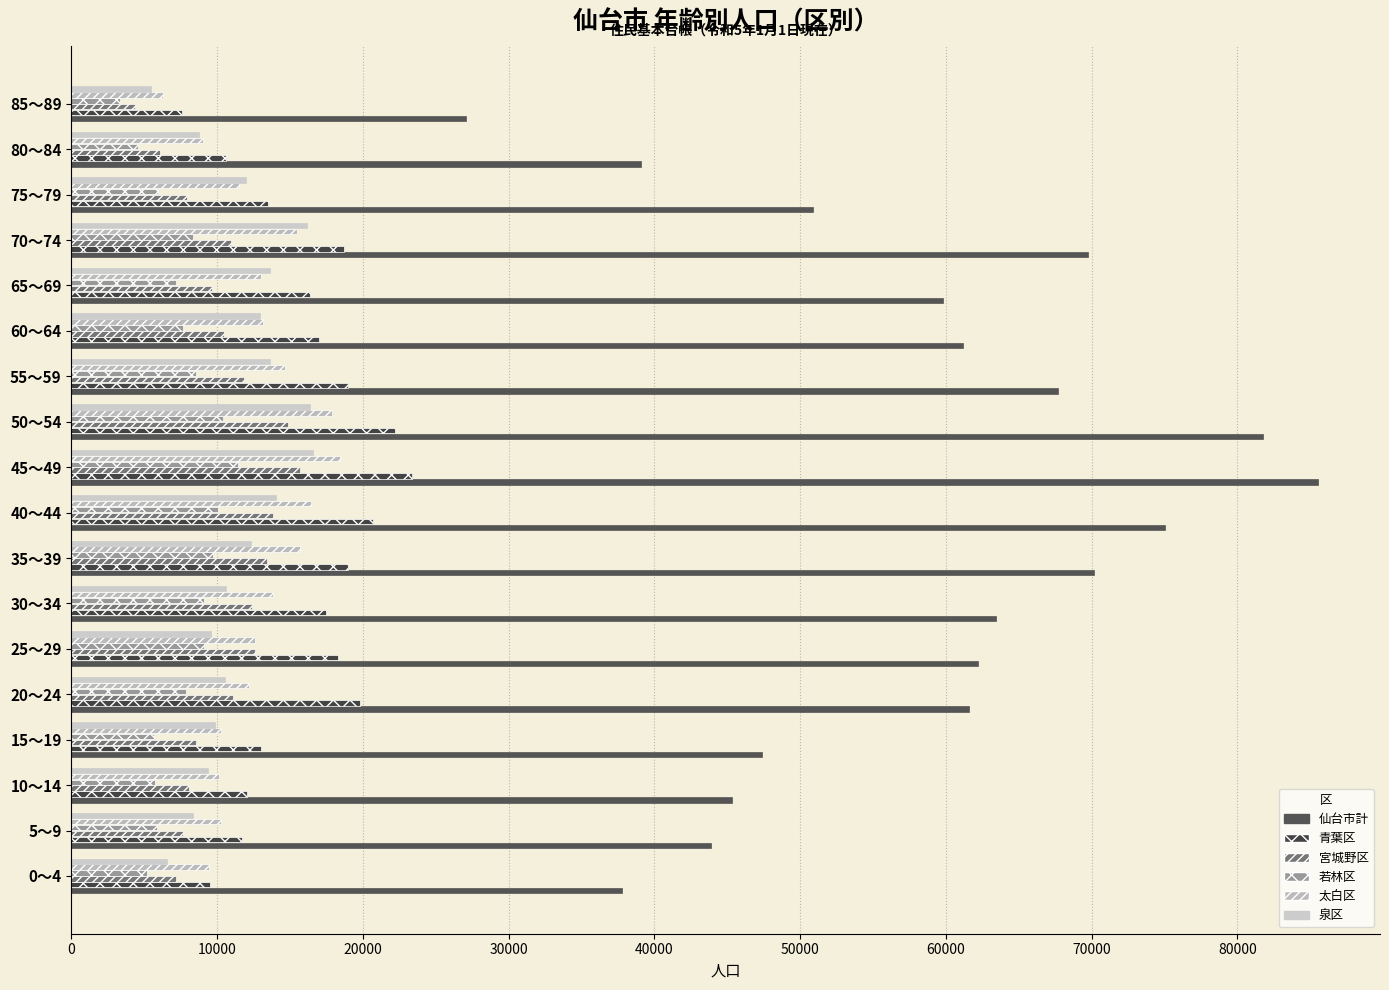

How many categories are shown in the chart?

18